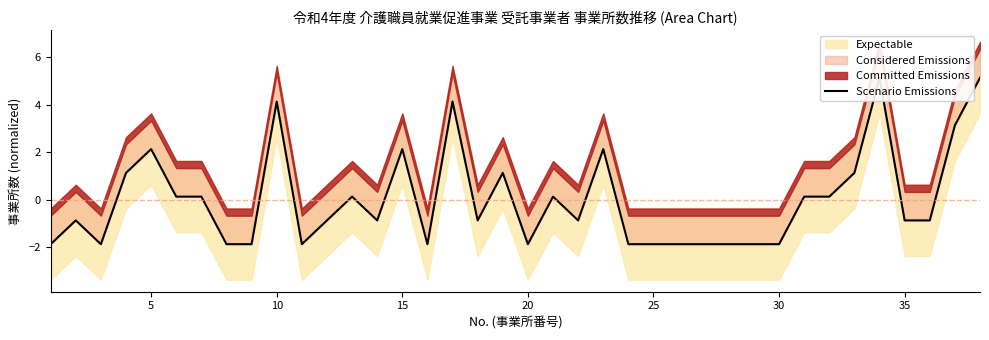

How many categories are shown in the chart?

38